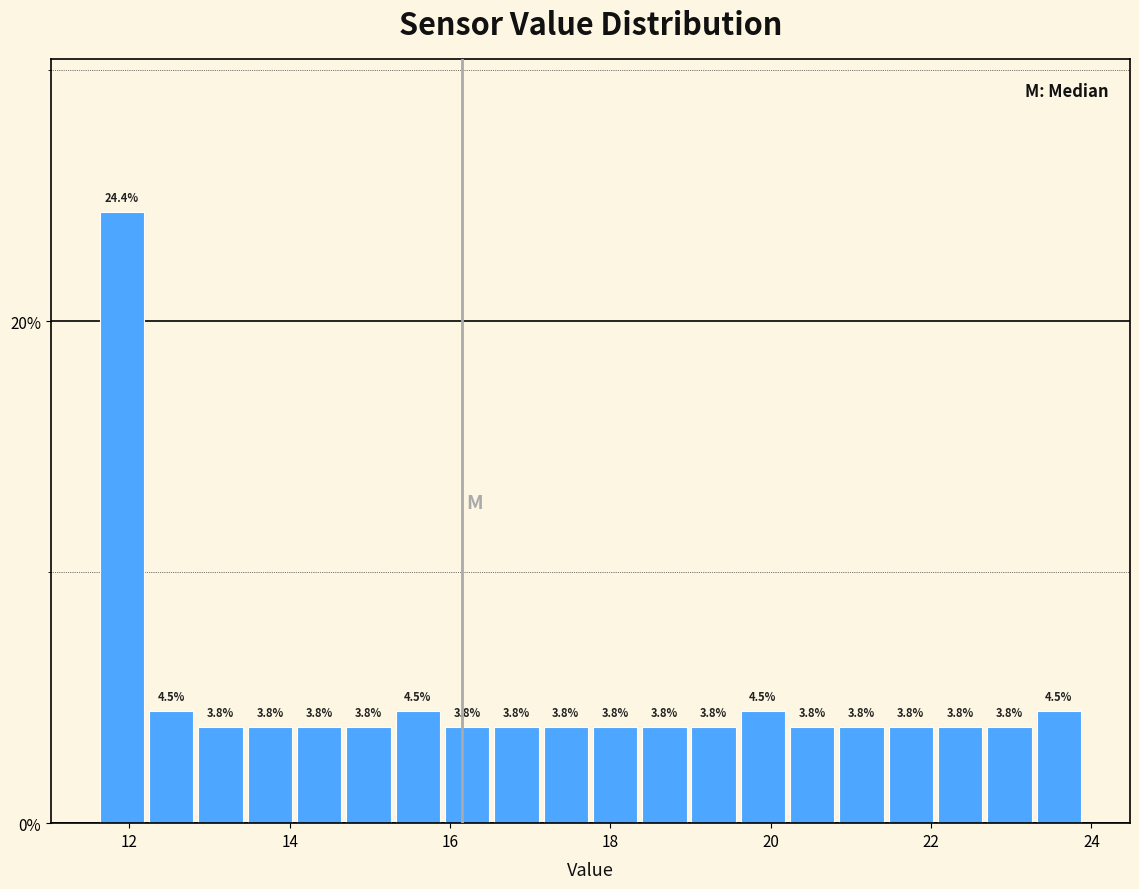

Read against the x-axis, roughly where is the centre of the tallest bar?

12.0